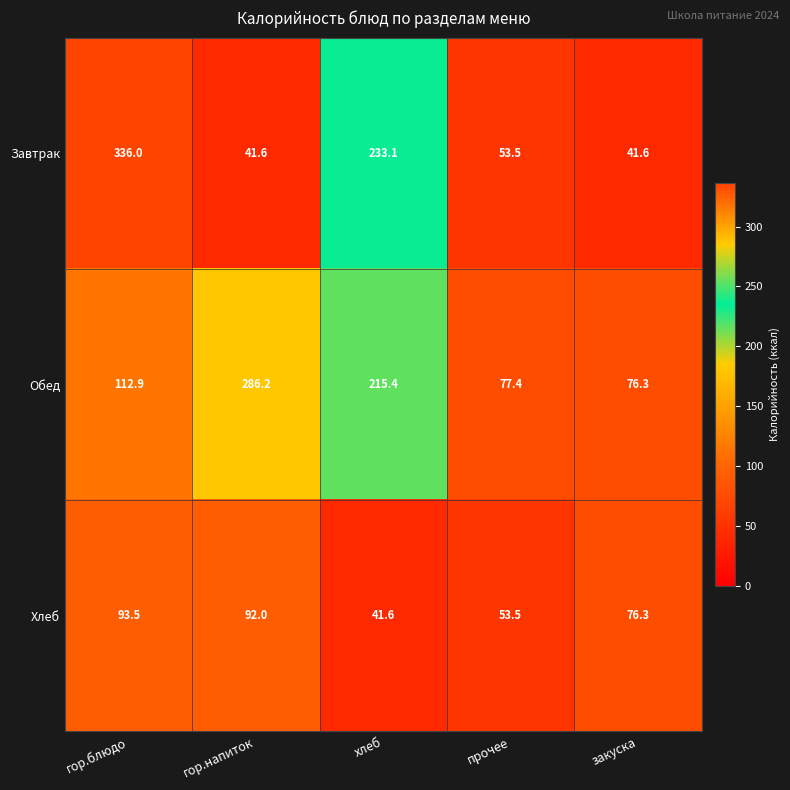

How many series are shown in this chart?

3